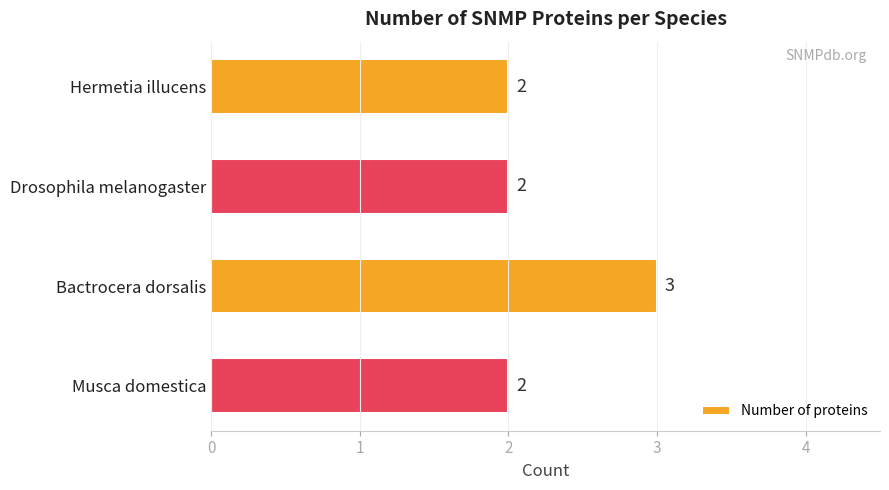

Reading top to bottom, what are all the values shown in this chart?

2	2	3	2